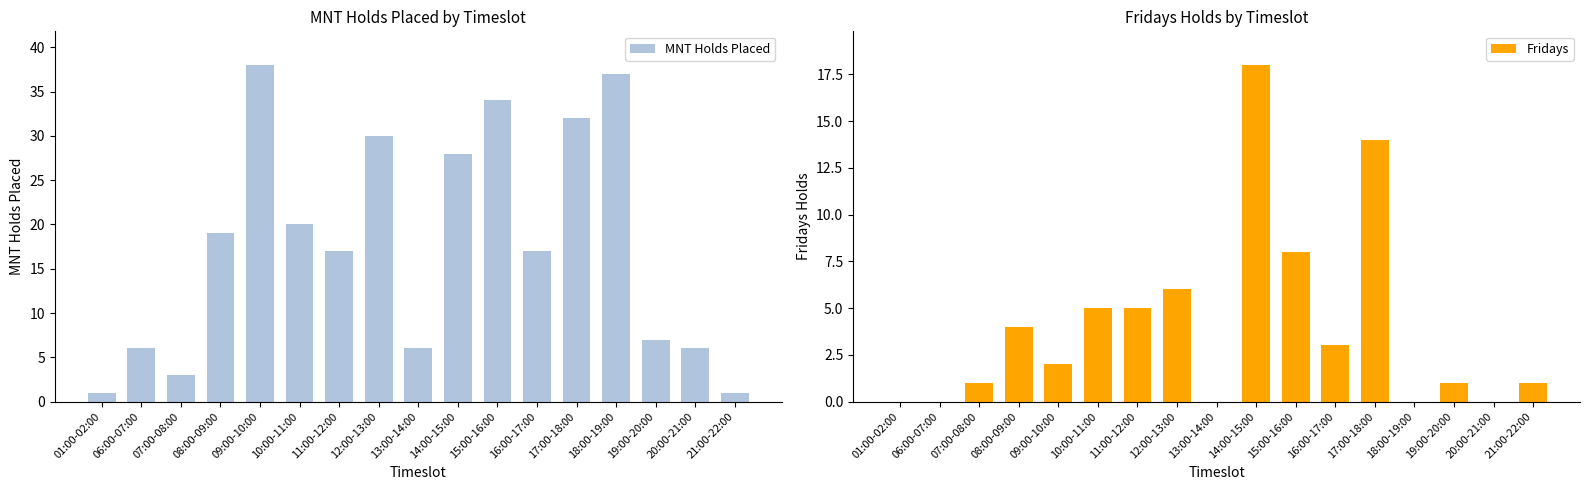

What is the difference between the highest and lowest values at 20:00-21:00?

6